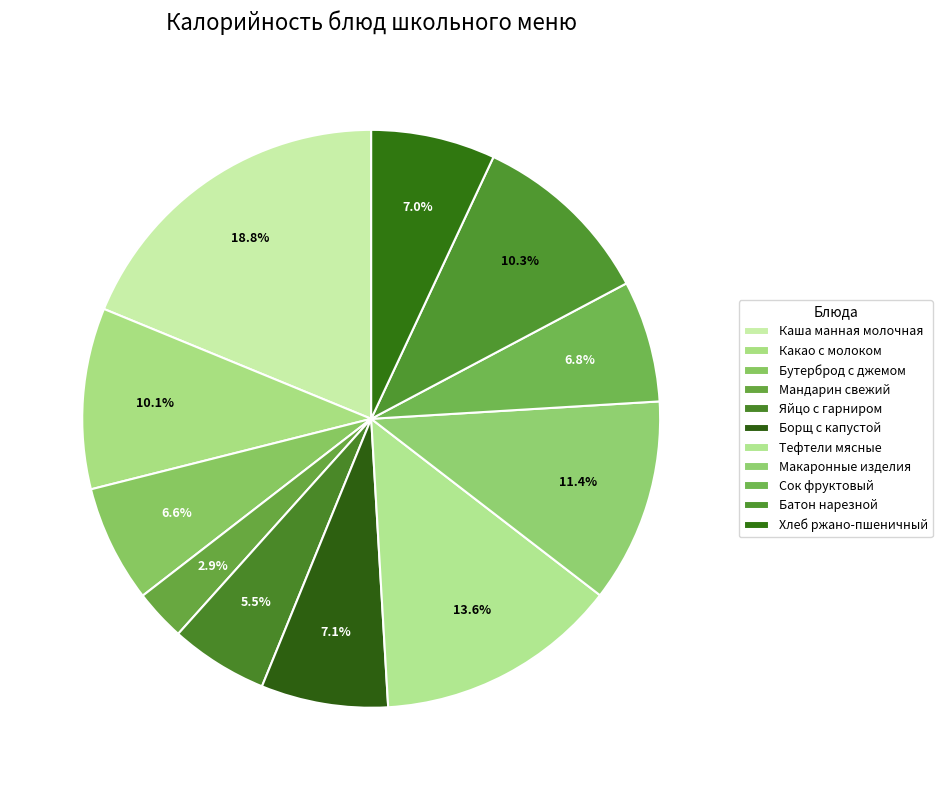

True or false: Яйцо с гарниром accounts for 20% of the total.

False